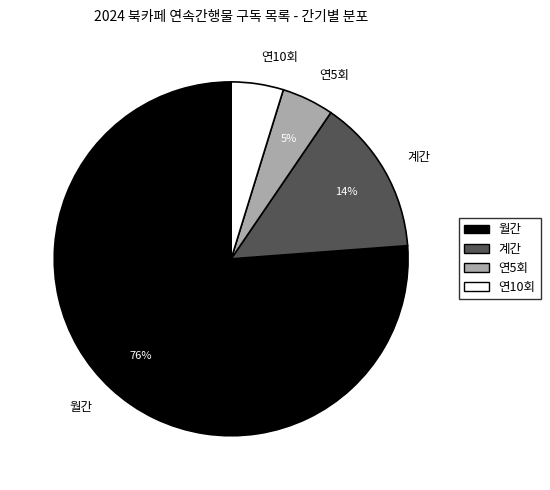

Do 월간 and 연5회 together represent more than half of the pie?

Yes